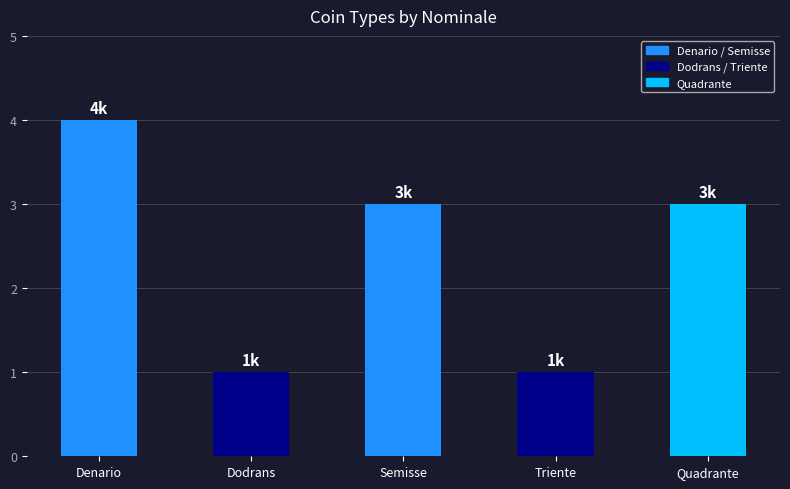

What is the maximum value shown in the chart?

4